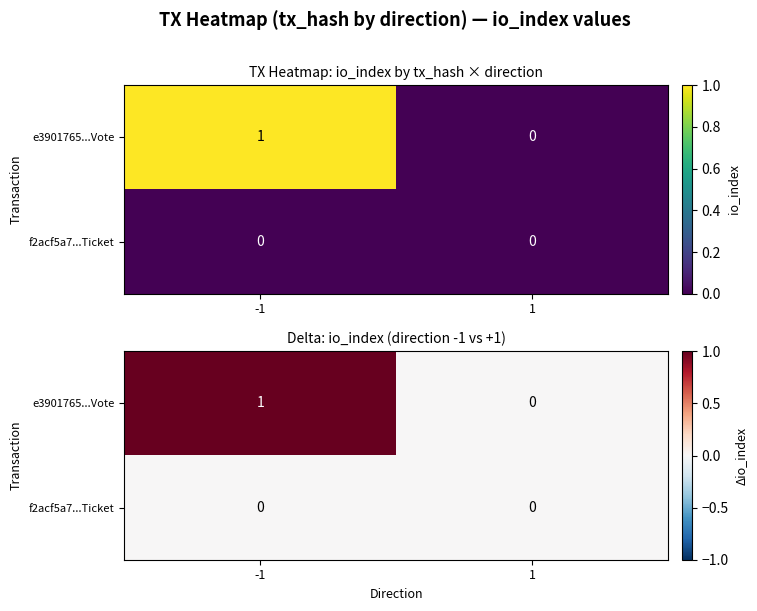

Rank the series by their average value, from lowest to highest.

f2acf5a7...Ticket, e3901765...Vote